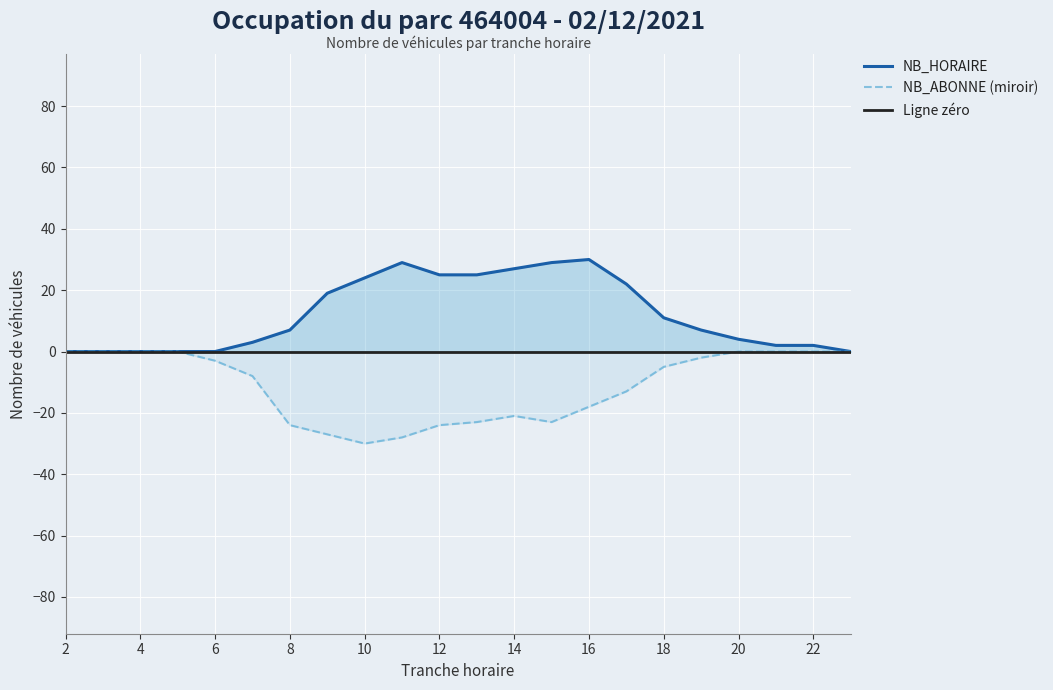

List the series in order of their overall mean, lowest first.

NB_ABONNE, NB_HORAIRE